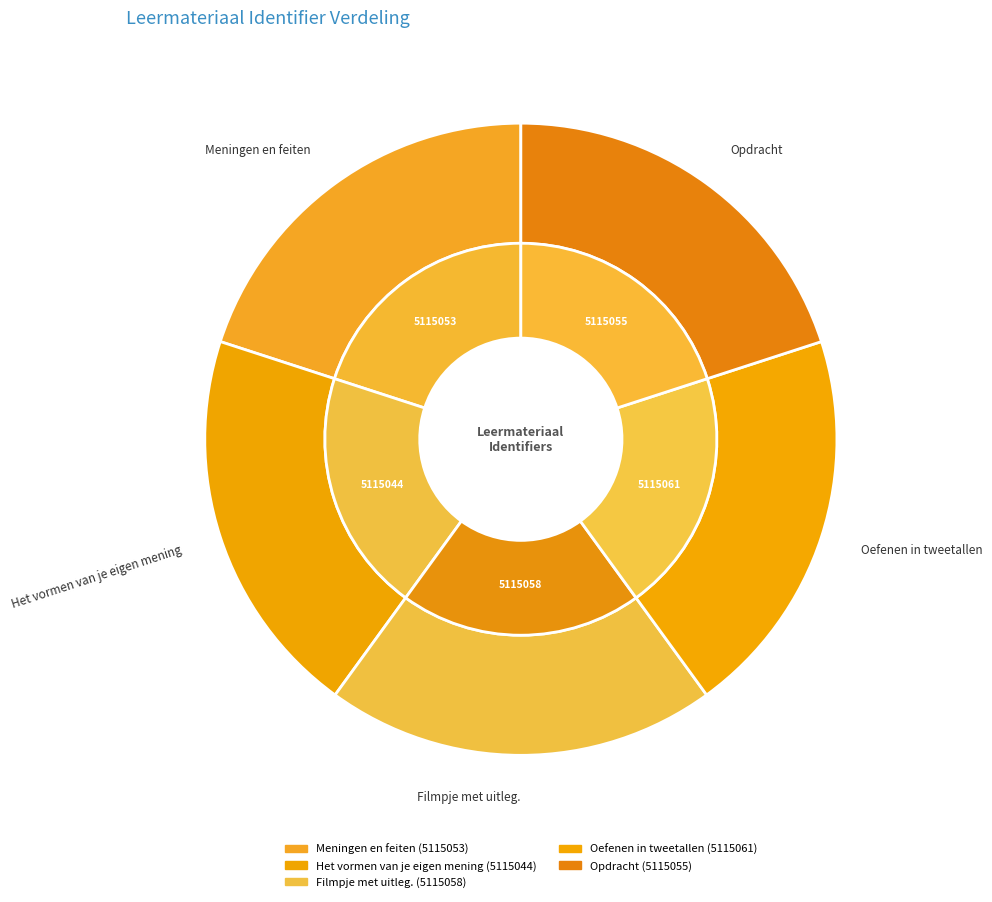

To the nearest percent, what is the combined percentage of Meningen en feiten and Opdracht?

40%